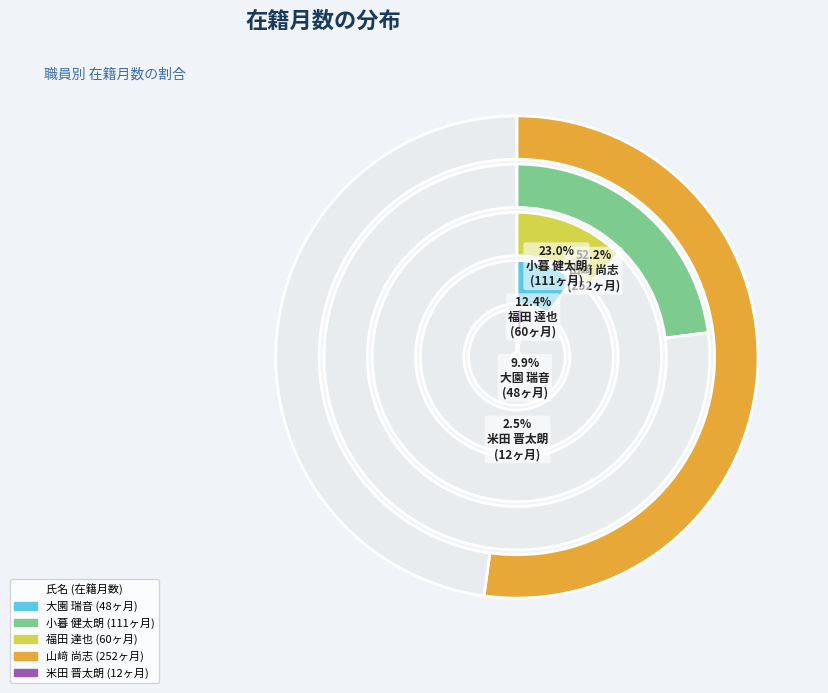

Is it true that 福田 達也 is 26% of the pie?

False